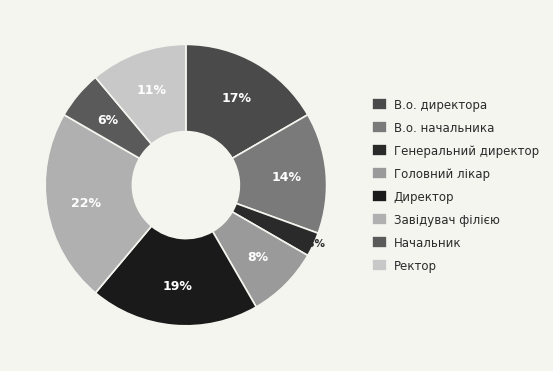

How much of the chart is everything except Ректор?

88.9%